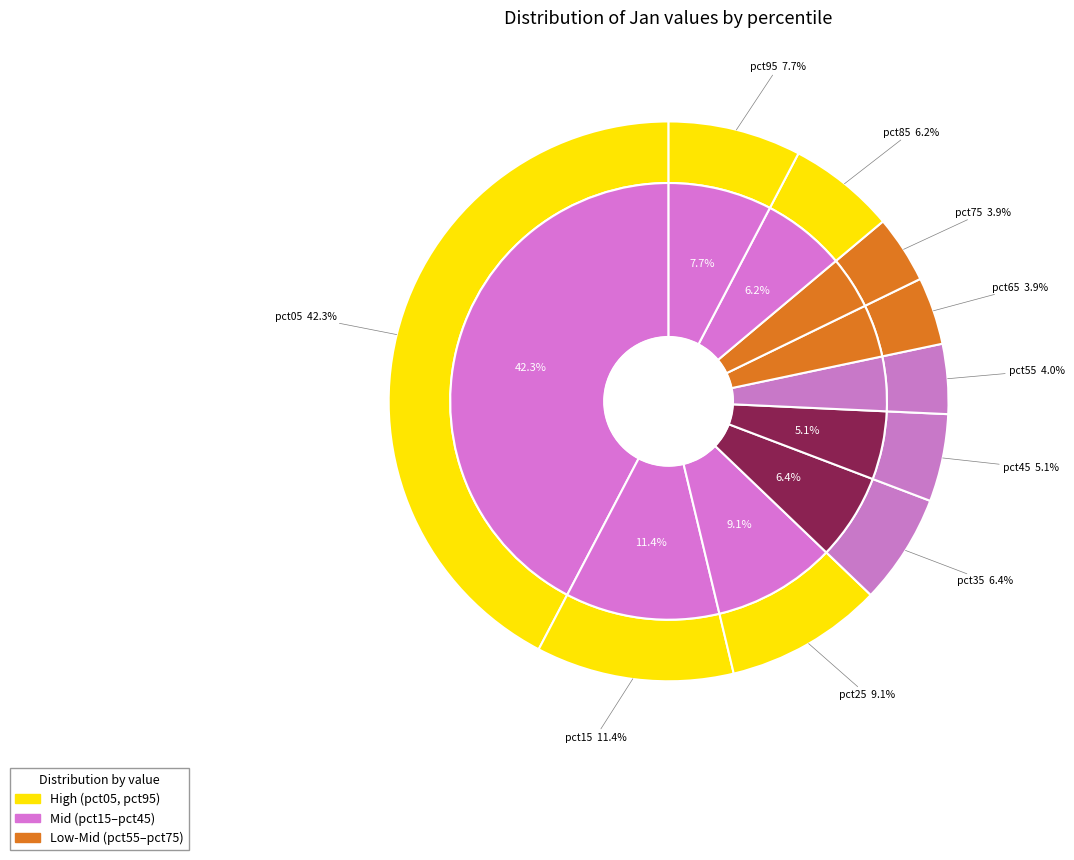

What percentage is the pct55 slice, to the nearest percent?

4%